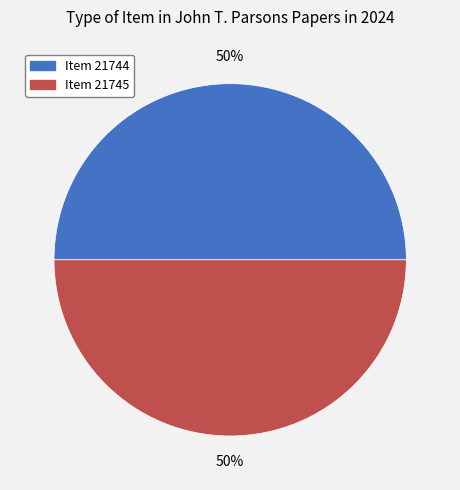

Is it true that Item 21745 is 42% of the pie?

False